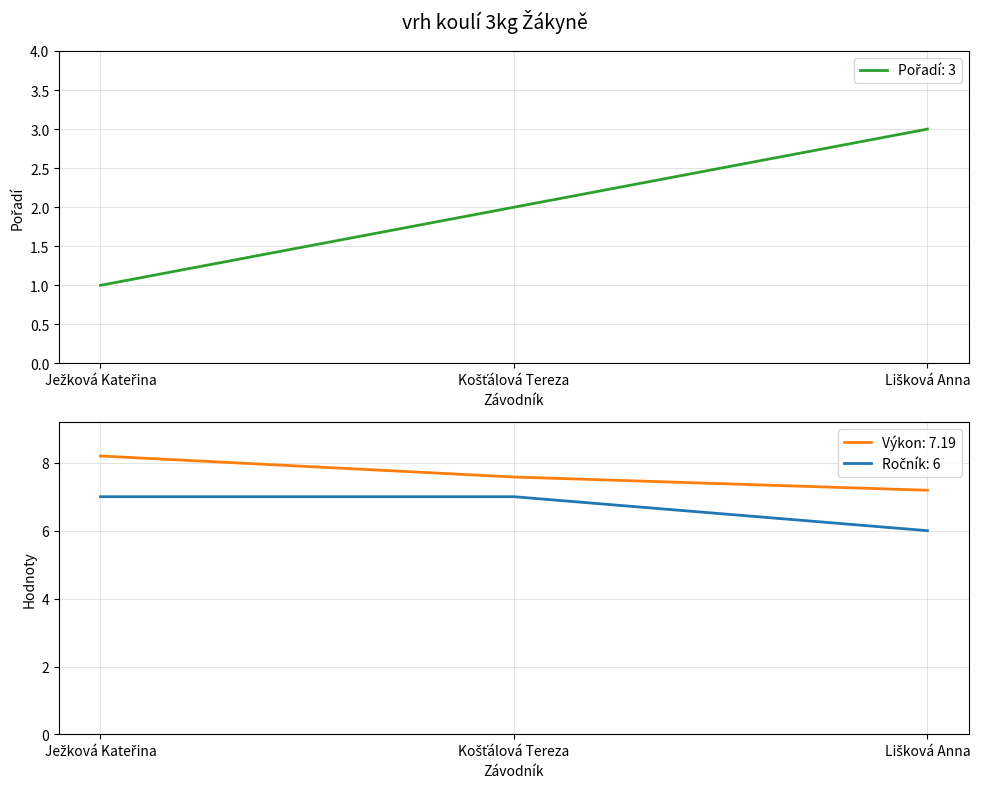

True or false: Ročník has a value of 2.0 at Lišková Anna.

False